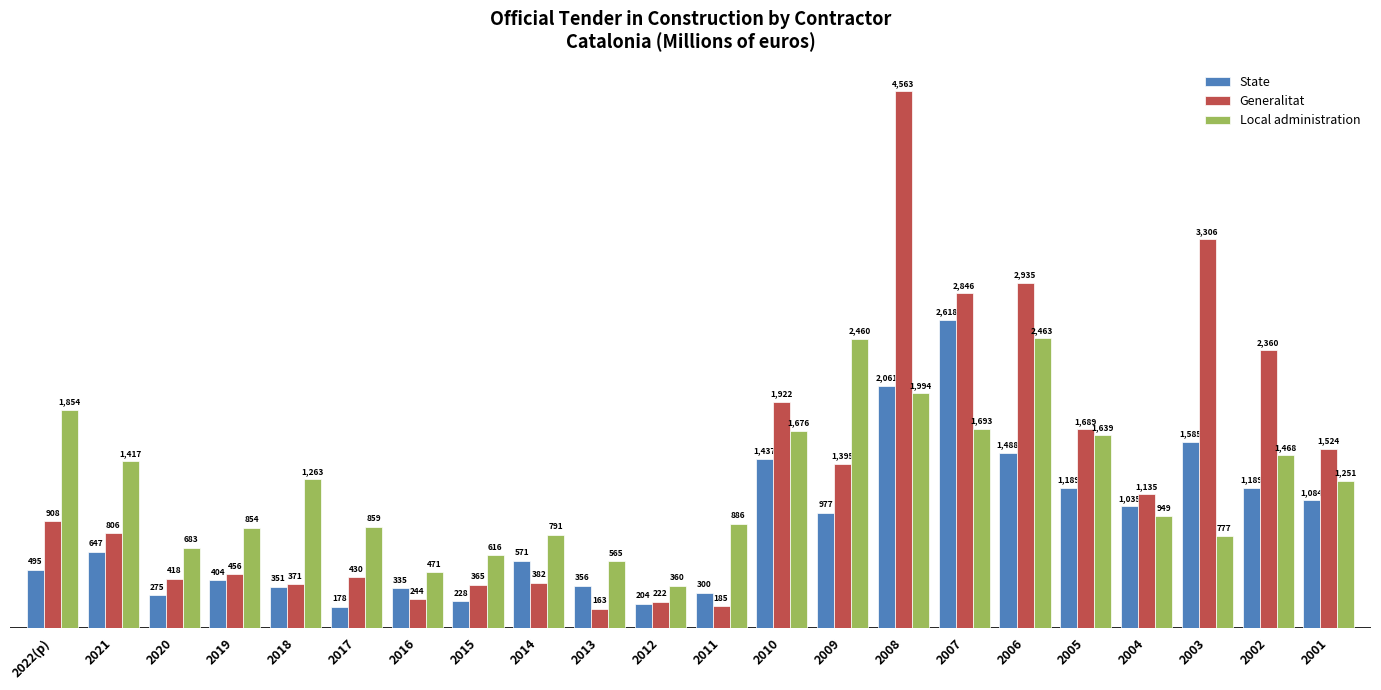

What is the label of the 22nd bar from the right?

2022(p)